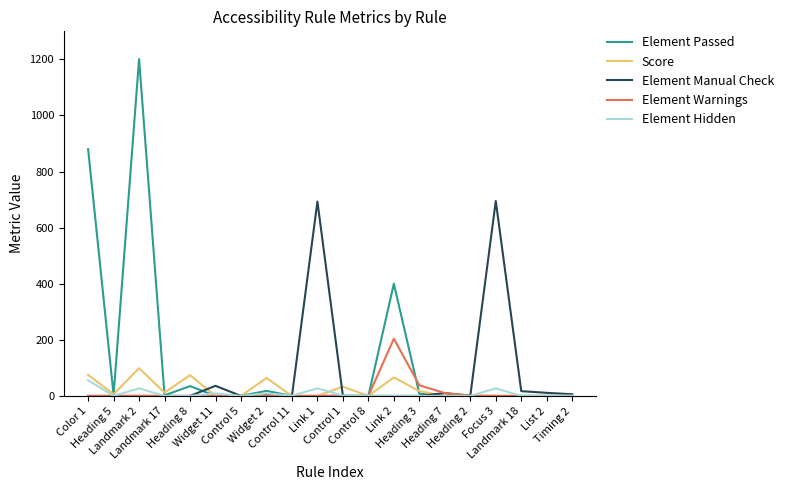

Between Control 11 and Control 1, which series saw the biggest shift?

Score